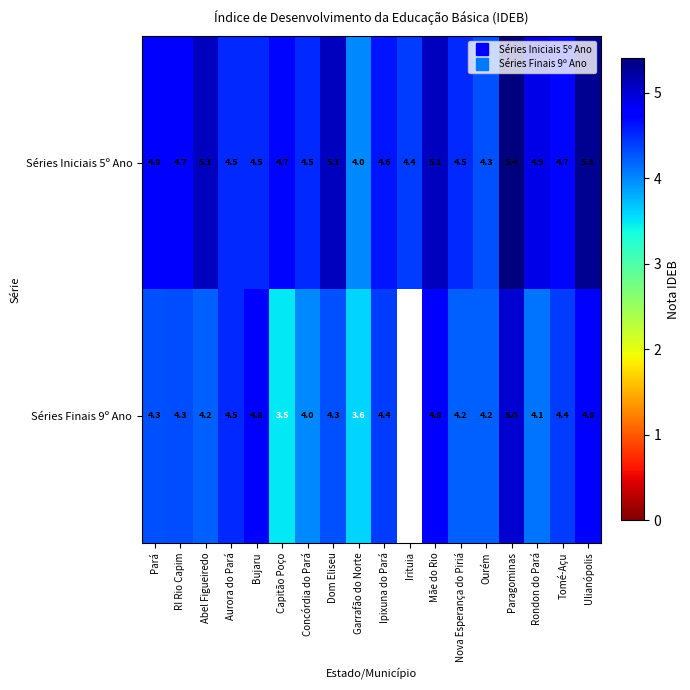

What is the minimum value shown in the chart?

3.5